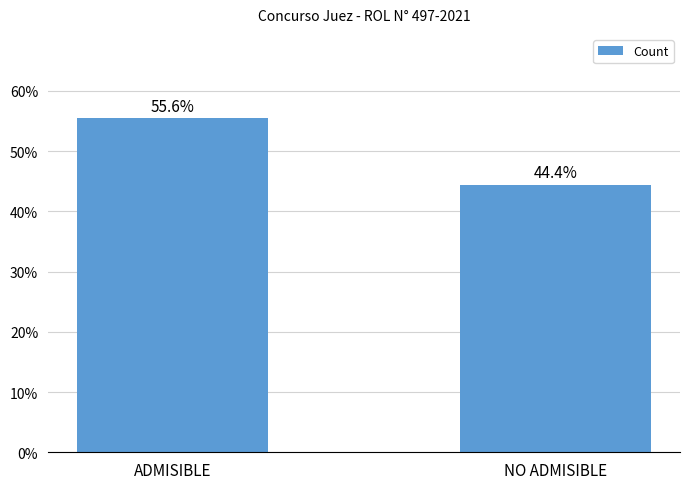

What is the difference between the values at NO ADMISIBLE and ADMISIBLE?

11.1